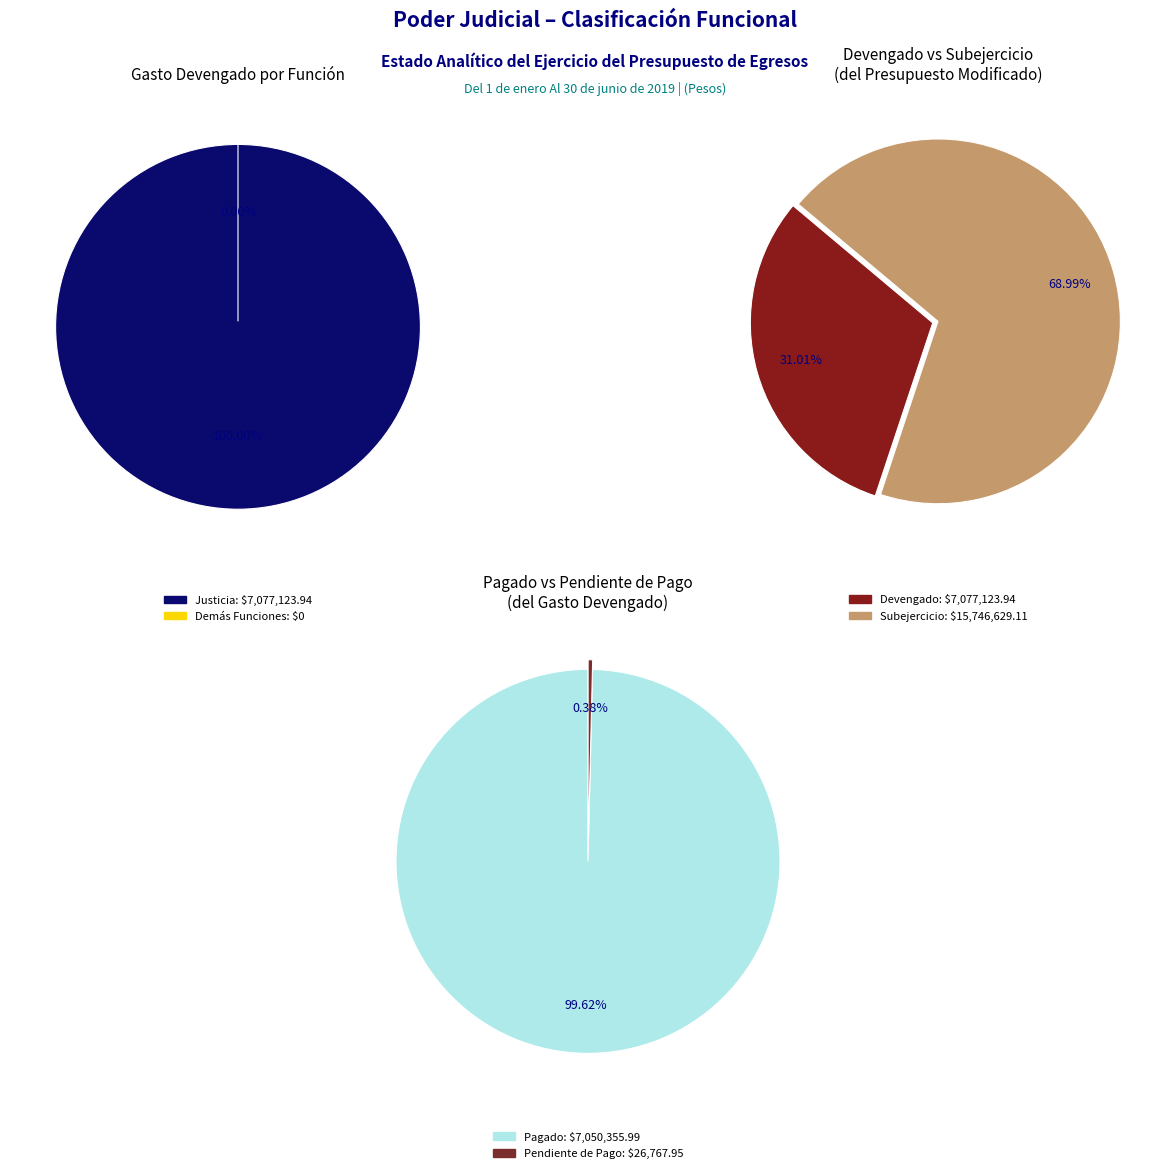

Does any single category account for the majority?

Yes